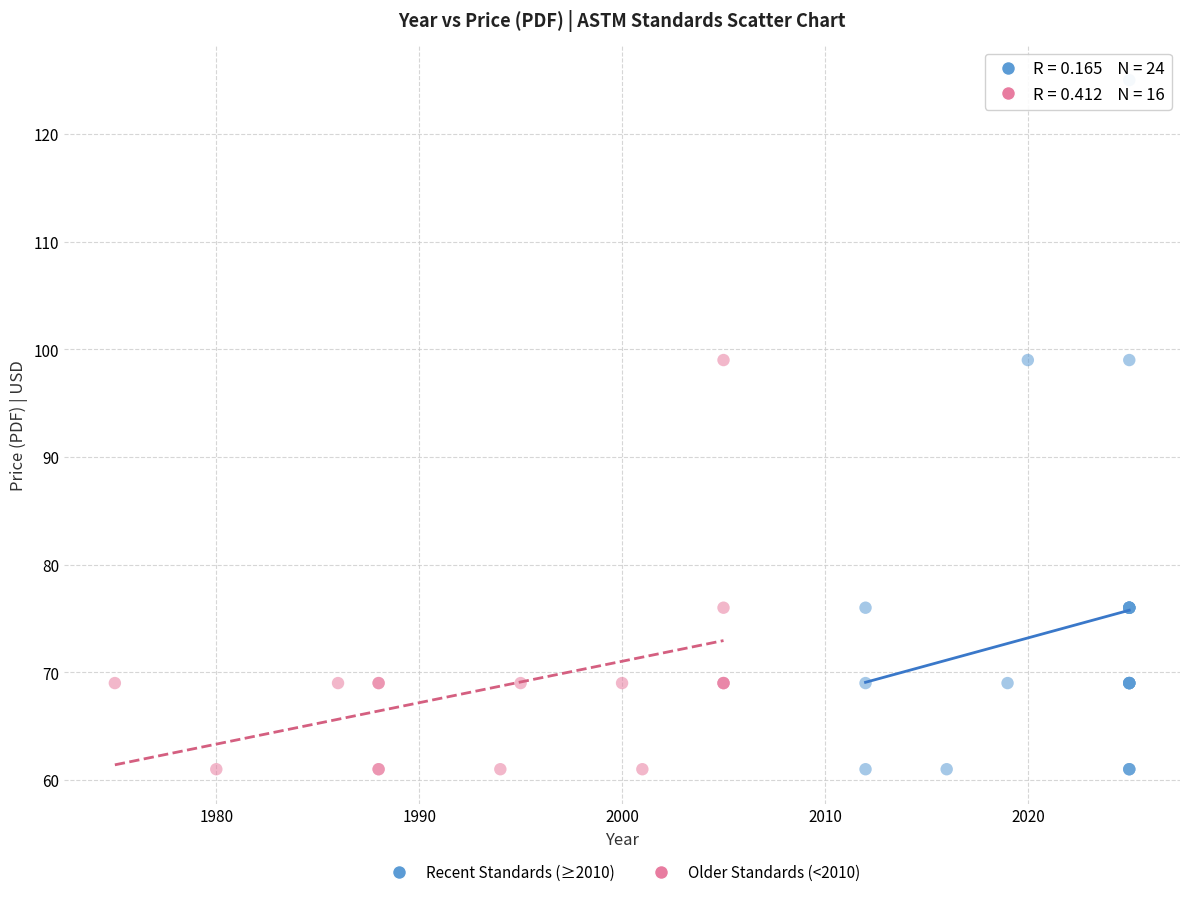

Which series reaches the maximum Y coordinate?

Recent Standards (≥2010)